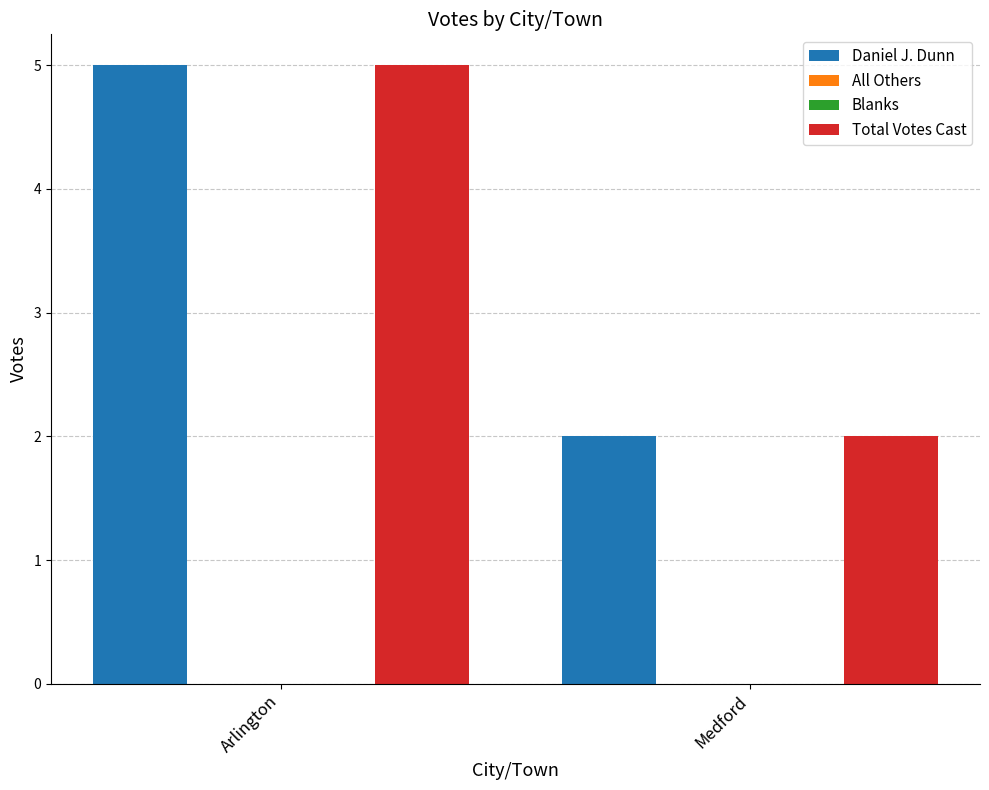

Reading left to right, list all the values displayed in this chart.

Daniel J. Dunn: 5	2
All Others: 0	0
Blanks: 0	0
Total Votes Cast: 5	2